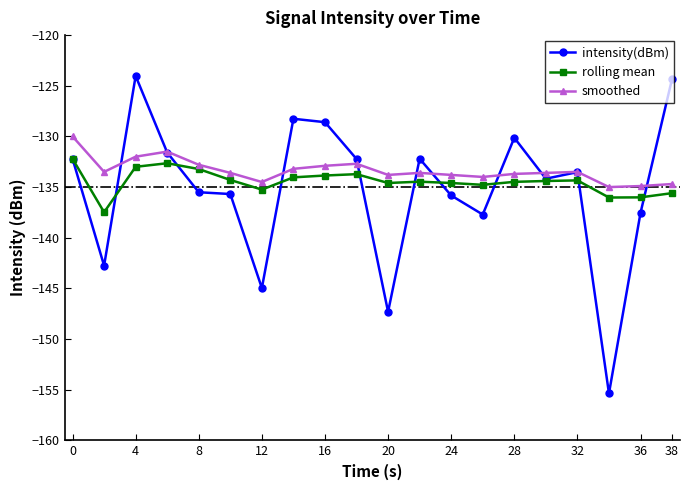

List the series in order of their peak value, lowest first.

rolling mean, smoothed, intensity(dBm)